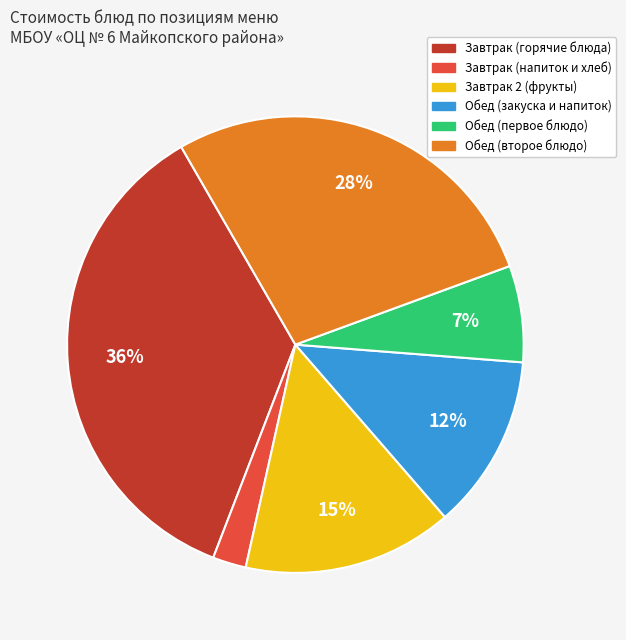

To the nearest percent, what is the average slice percentage?

17%